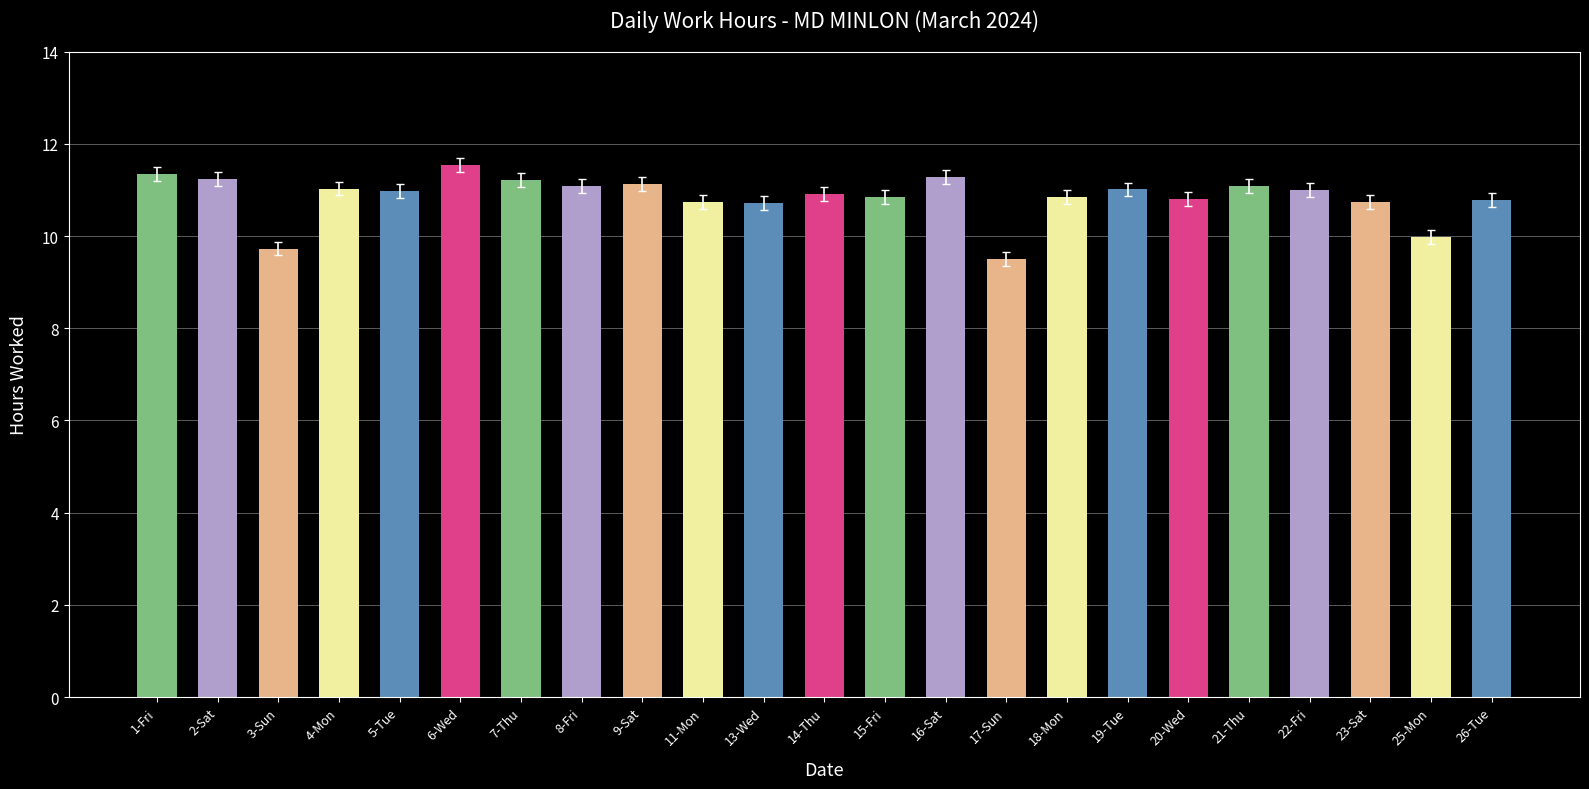

What is the greatest value displayed?

11.6